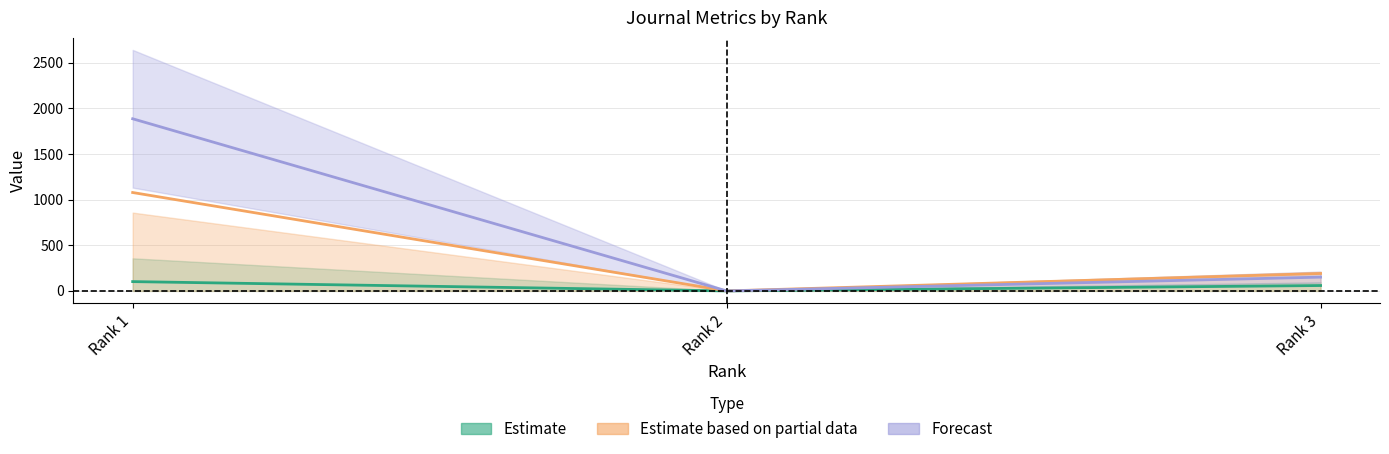

Is the value of Forecast at Rank 1 greater than the value of Estimate at Rank 1?

Yes